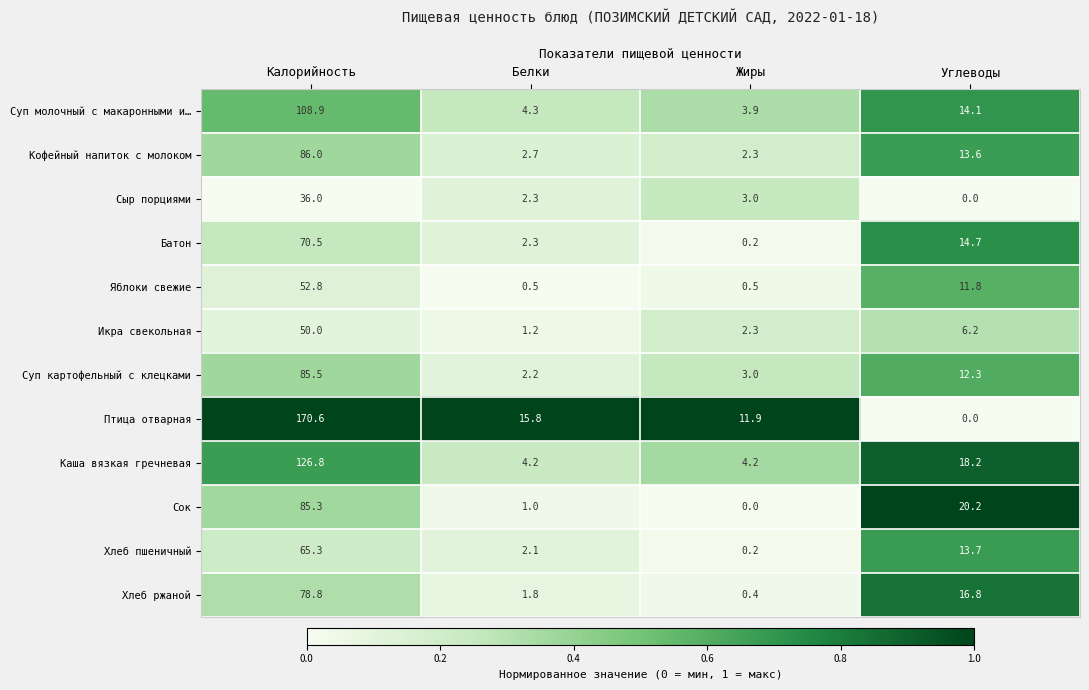

At how many categories does at least one series exceed 0?

4